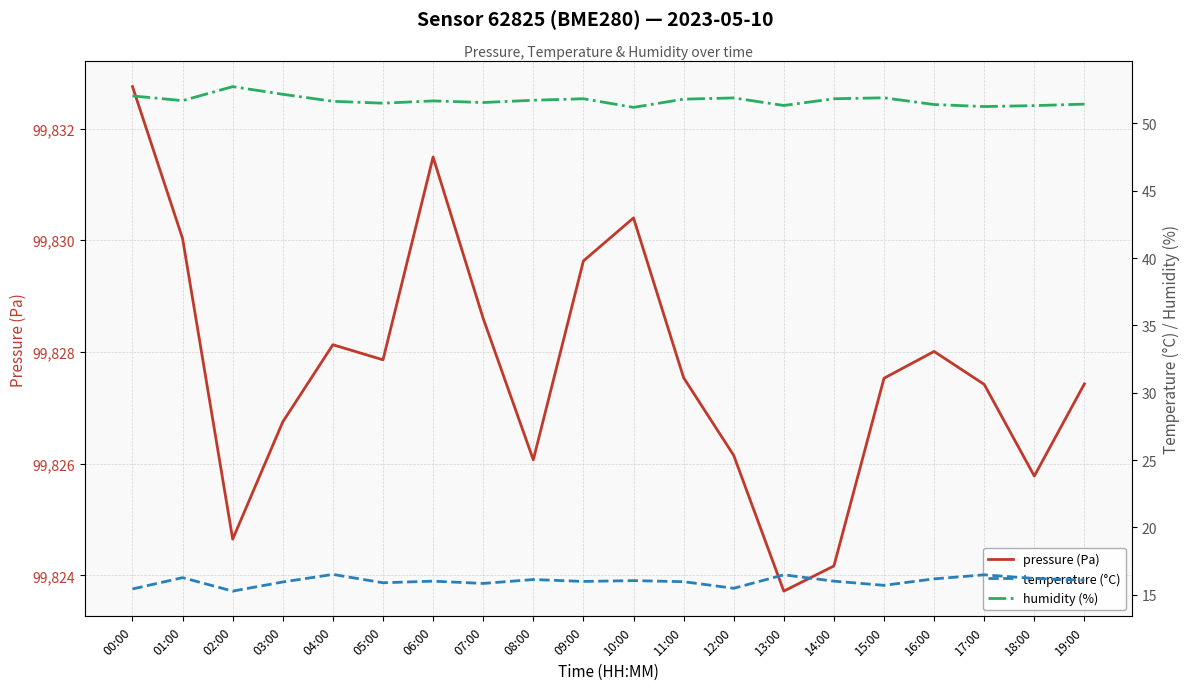

Reading left to right, list all the values displayed in this chart.

pressure (Pa): 99832.8	99830.0	99824.6	99826.8	99828.1	99827.9	99831.5	99828.6	99826.1	99829.6	99830.4	99827.5	99826.1	99823.7	99824.2	99827.5	99828.0	99827.4	99825.8	99827.4
temperature (°C): 15.4	16.3	15.3	15.9	16.5	15.9	16.0	15.8	16.1	16.0	16.1	16.0	15.5	16.5	16.0	15.7	16.2	16.5	16.2	16.1
humidity (%): 52.0	51.7	52.7	52.2	51.6	51.5	51.7	51.5	51.7	51.8	51.2	51.8	51.9	51.3	51.8	51.9	51.4	51.2	51.3	51.4